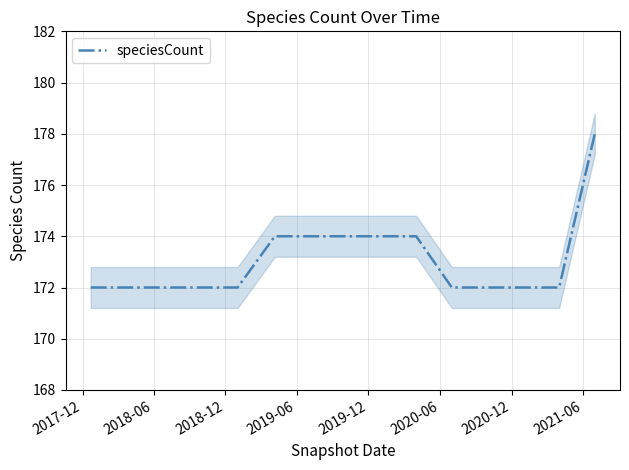

What is the maximum value for speciesCount?

178